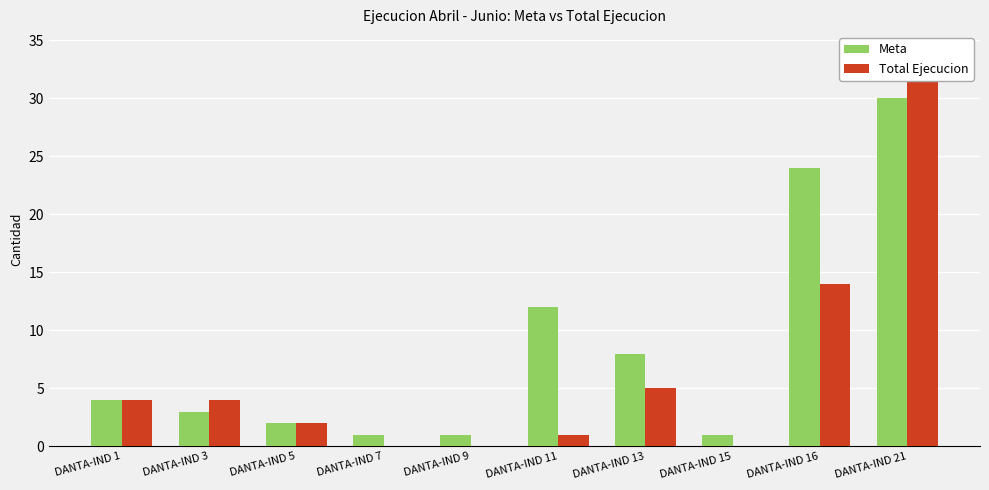

What is the value of the Meta bar at the 4th from the left?

1